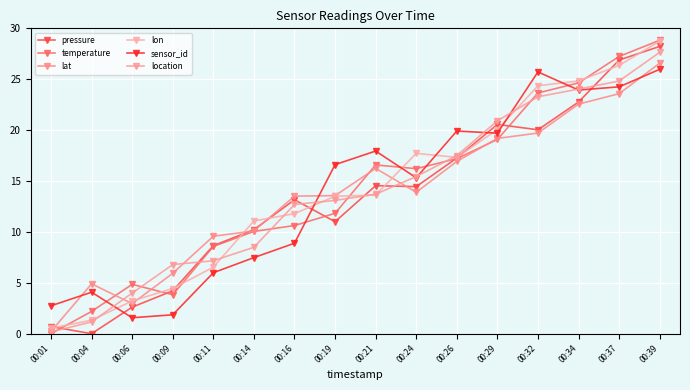

What is the sum of all pressure values?

215.3